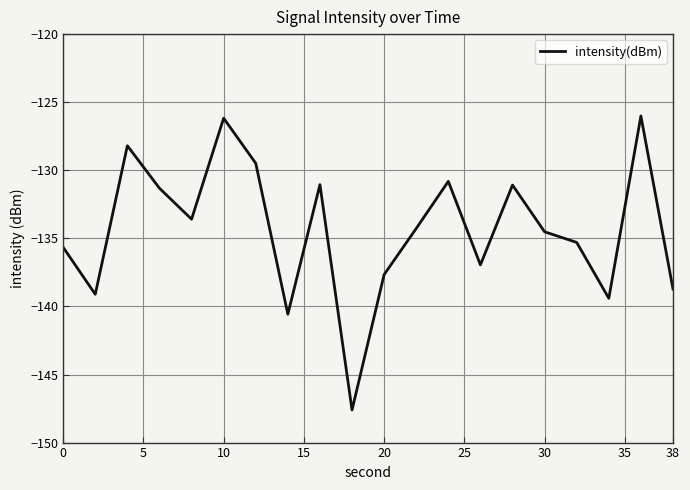

What is the difference between the maximum and minimum values?

21.6